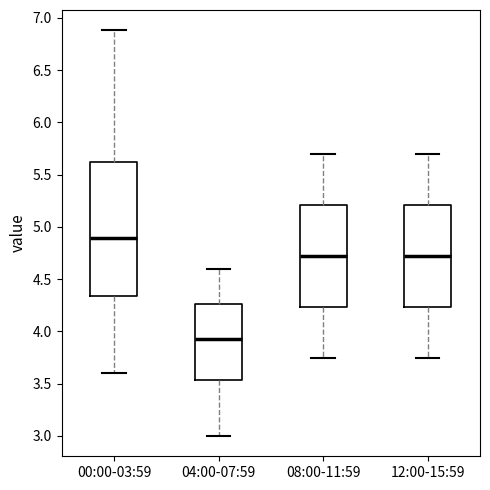

Reading left to right, transcribe this box plot: for each box, give where its median line is, the range the box spans, and where its two whiskers end, as read against the y-axis. The values are not printed on the chart, so give them approximately, as read against the axis.

00:00-03:59: median 4.90, box 4.35 to 5.60, whiskers 3.60 to 6.90
04:00-07:59: median 3.95, box 3.55 to 4.25, whiskers 3.00 to 4.60
08:00-11:59: median 4.75, box 4.25 to 5.20, whiskers 3.75 to 5.70
12:00-15:59: median 4.75, box 4.25 to 5.20, whiskers 3.75 to 5.70